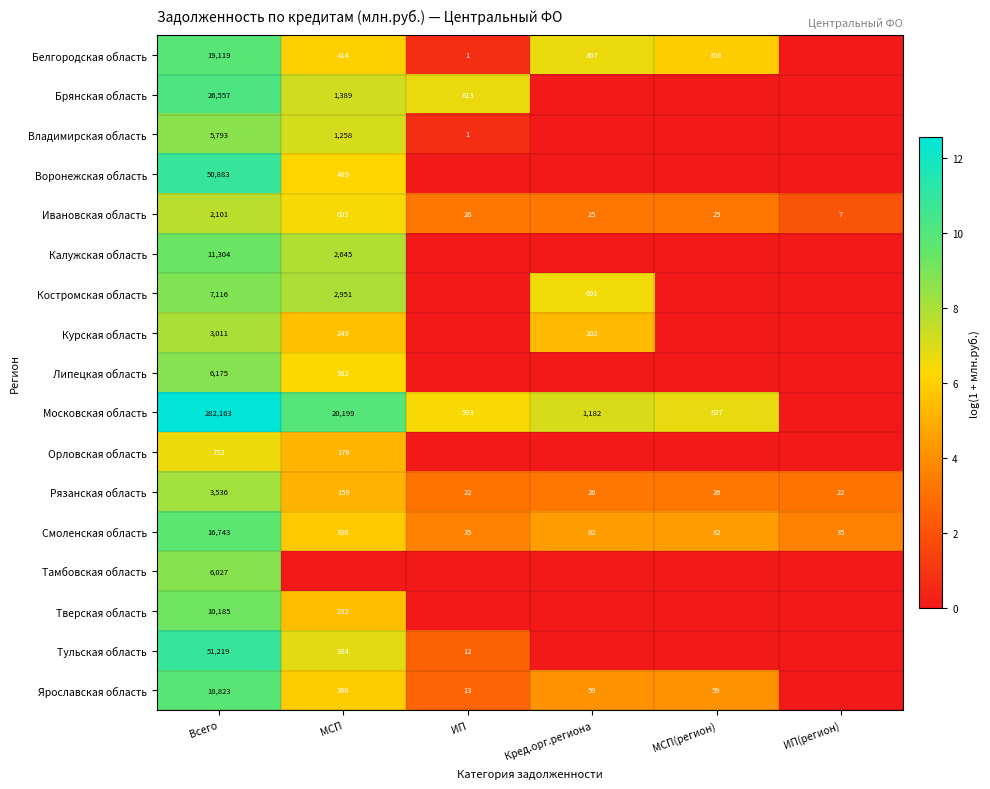

The value of Воронежская область at Всего is 76264. True or false?

False